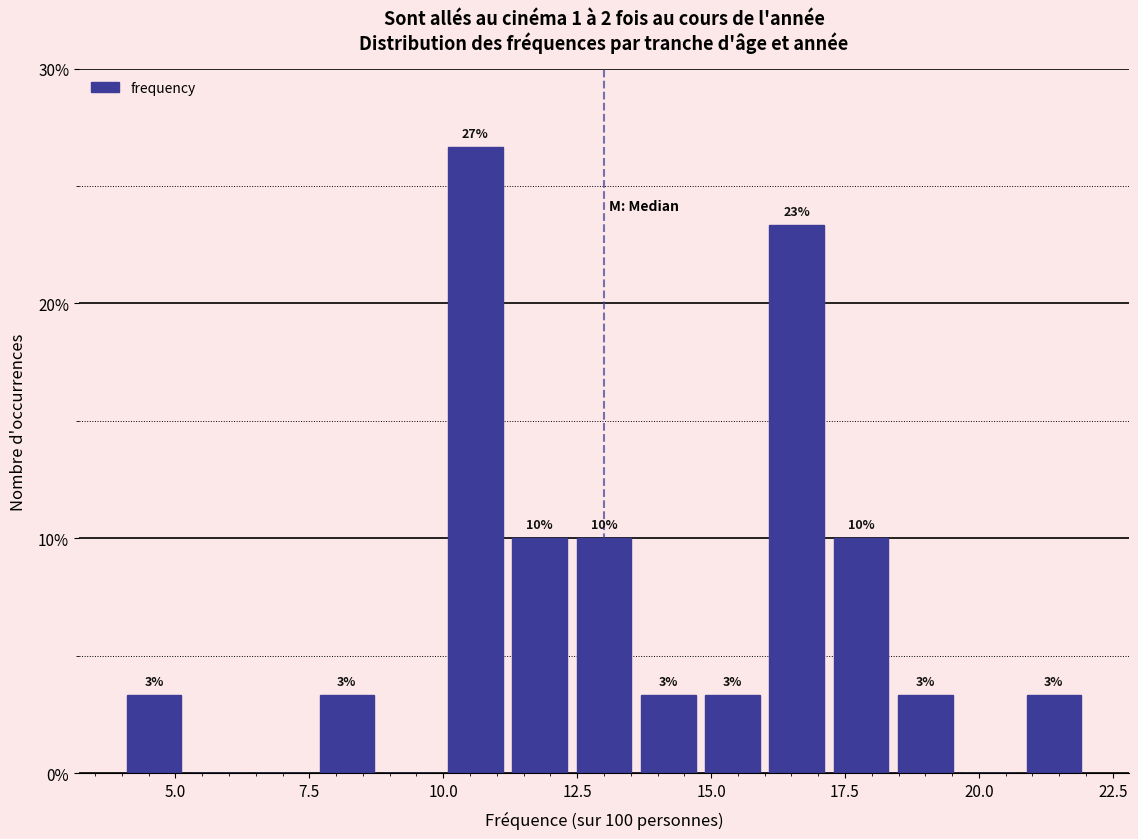

Read against the x-axis, roughly where is the centre of the tallest bar?

10.5